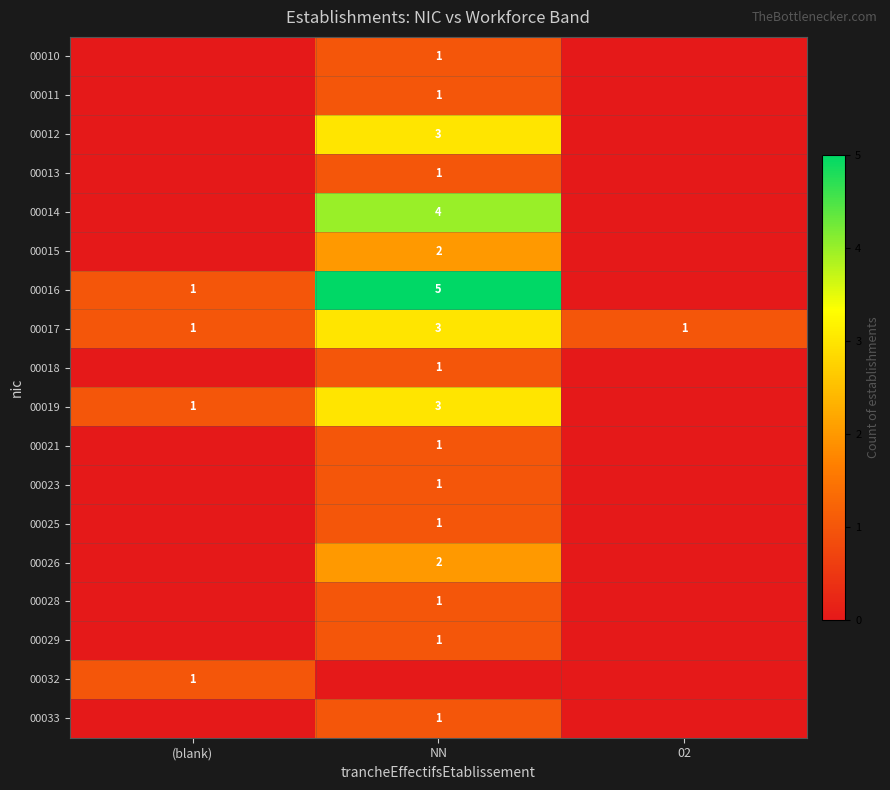

The value of 00014 at NN is 4. True or false?

True